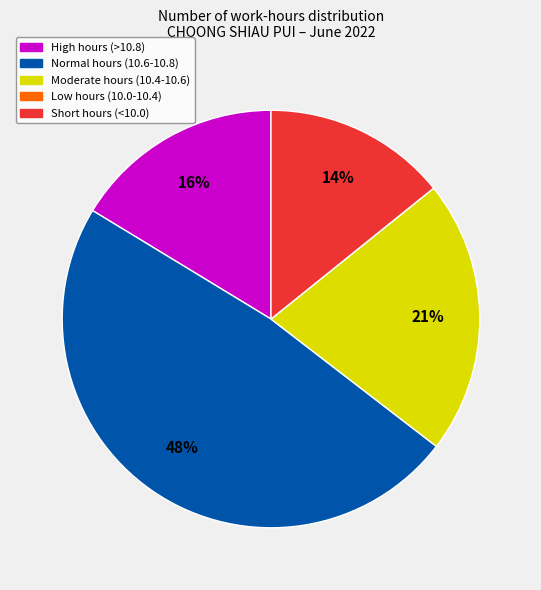

Which has a higher value, Moderate hours (10.4-10.6) or Short hours (<10.0)?

Moderate hours (10.4-10.6)